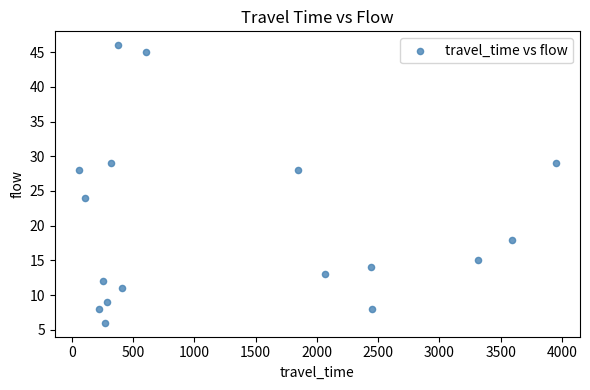

What is the range of Y values (max minus min)?

40